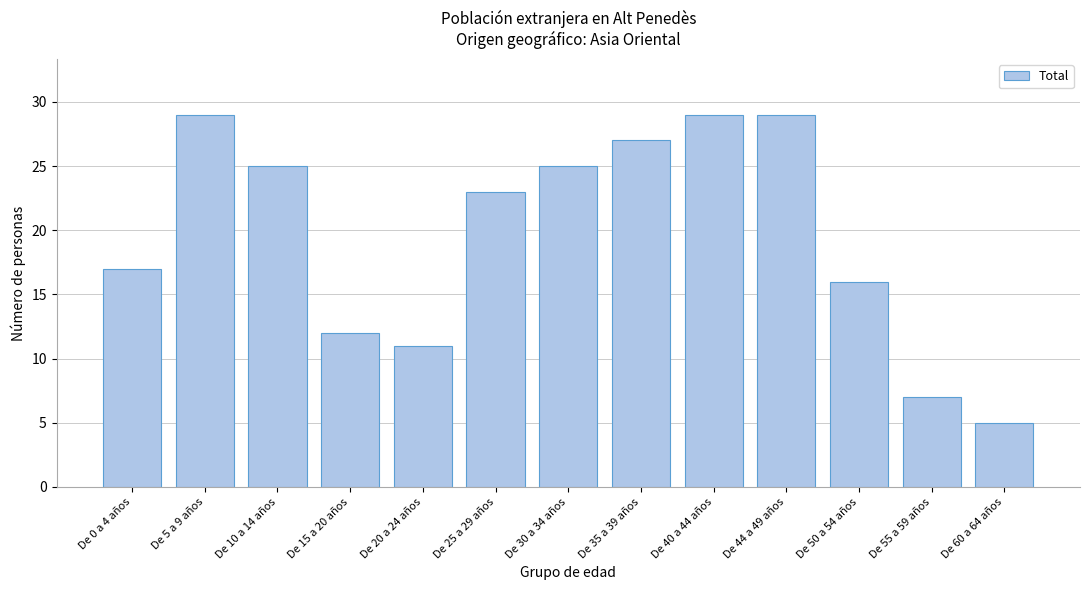

Reading left to right, list all the values displayed in this chart.

17	29	25	12	11	23	25	27	29	29	16	7	5